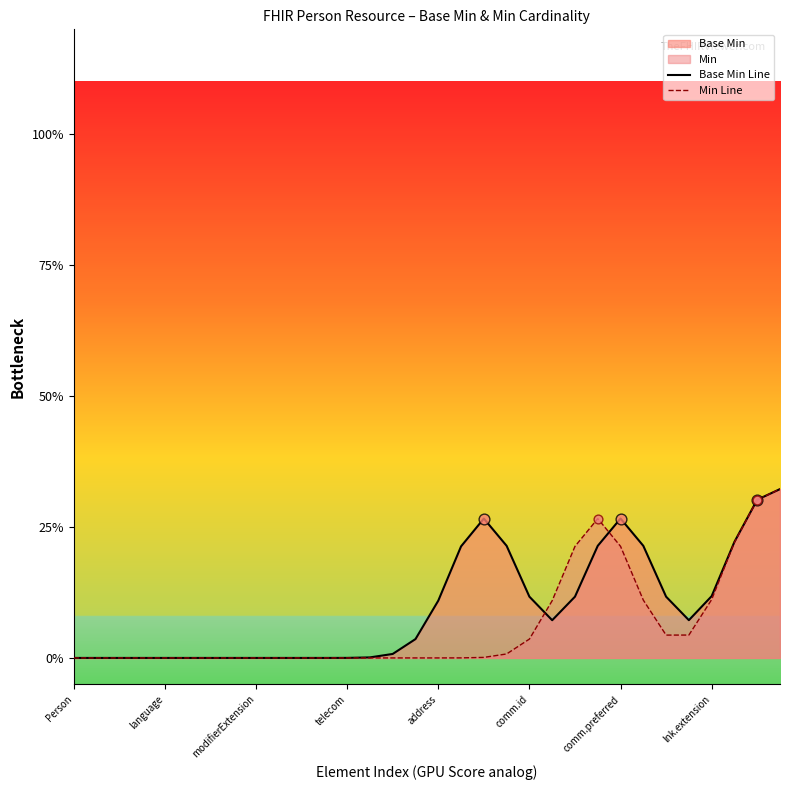

Is the value of Min Line at 19 greater than the value of Base Min Line at telecom?

Yes